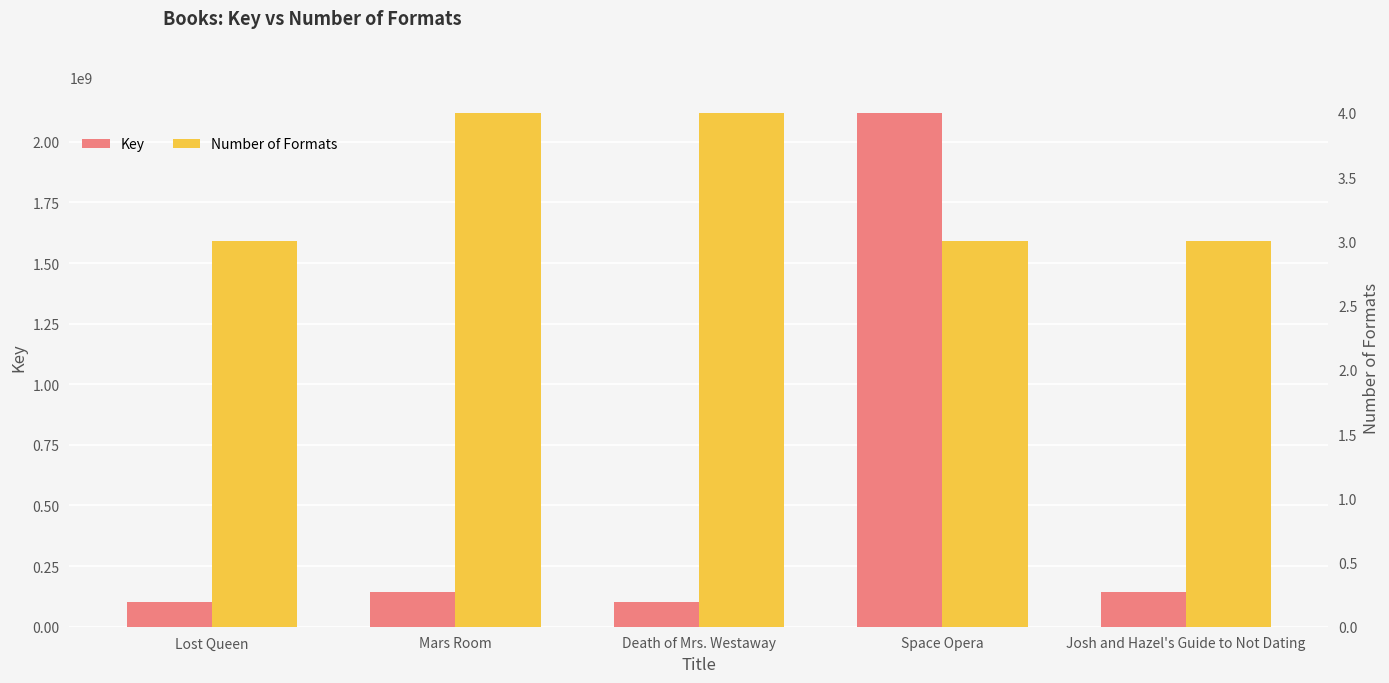

Reading right to left, extract all data points from this chart.

Key: Josh and Hazel's Guide to Not Dating=144037047	Space Opera=2119348940	Death of Mrs. Westaway=101155307	Mars Room=144476712	Lost Queen=101034424
Number of Formats: Josh and Hazel's Guide to Not Dating=3	Space Opera=3	Death of Mrs. Westaway=4	Mars Room=4	Lost Queen=3